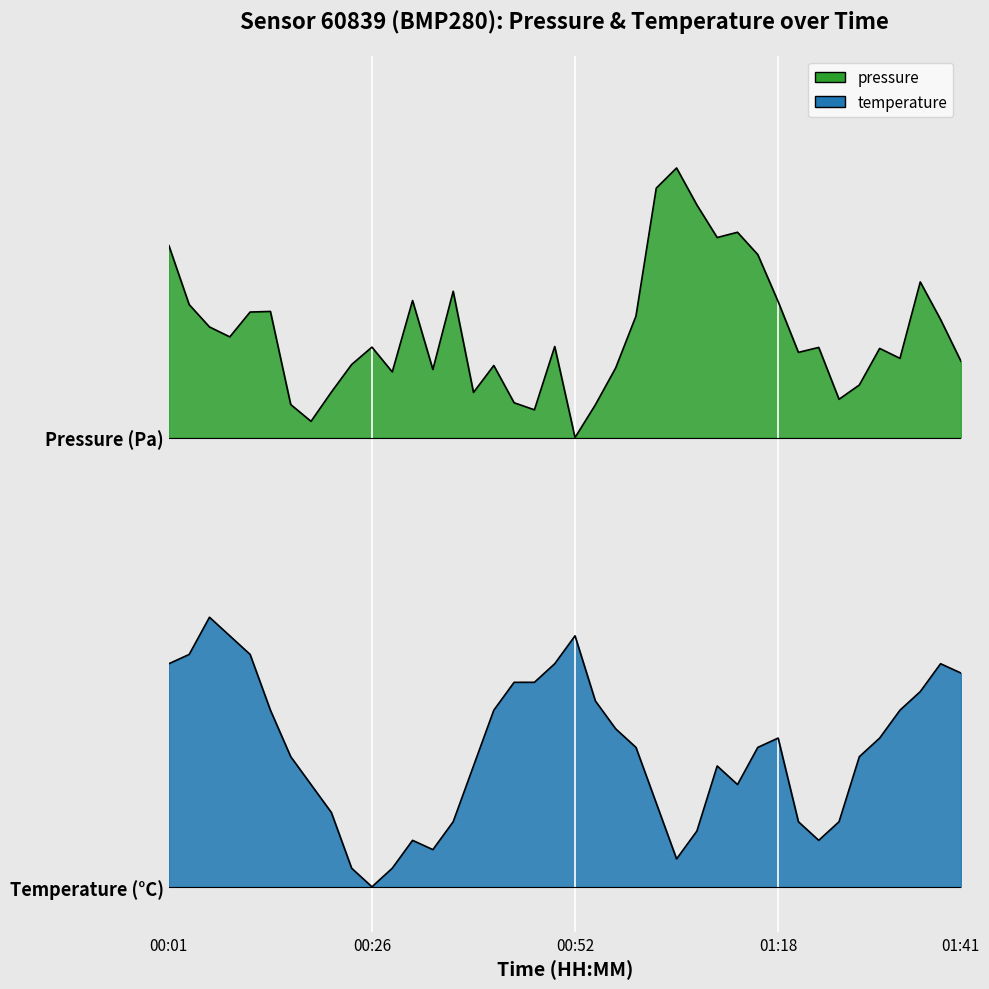

What is the value of the pressure point at the 7th from the left?

1.1